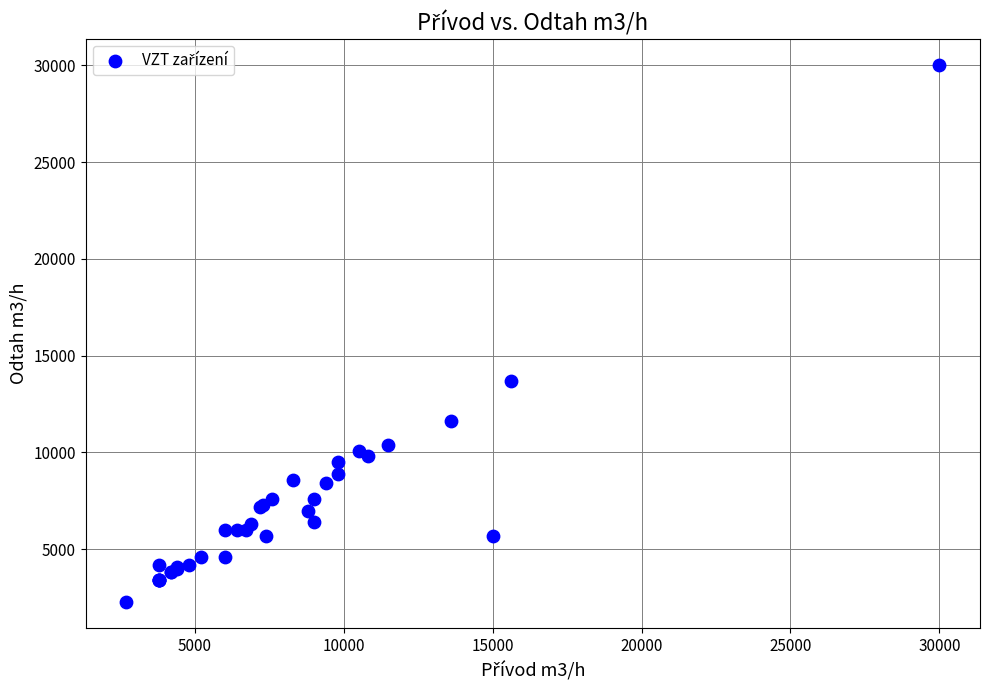

What Y value in the scatter plot is closest to 16150?

13700